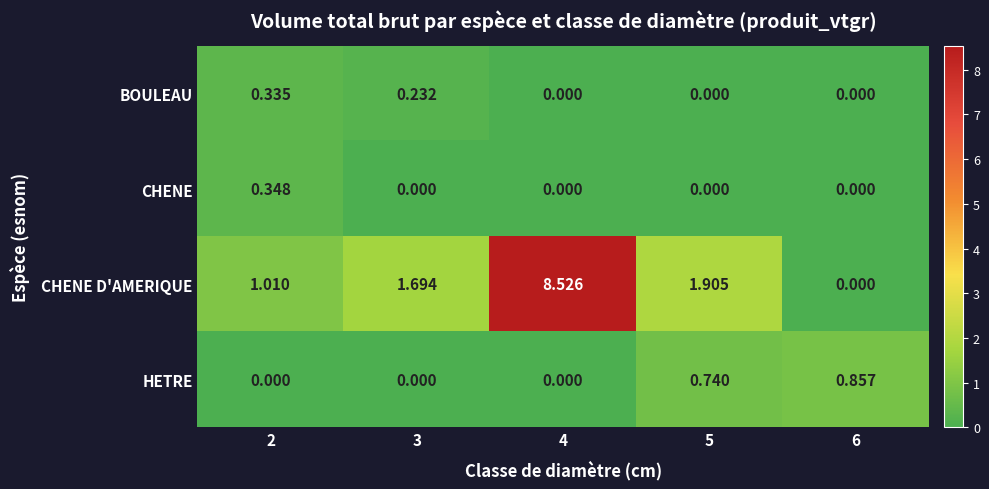

Which series has the largest range (max minus min)?

CHENE D'AMERIQUE